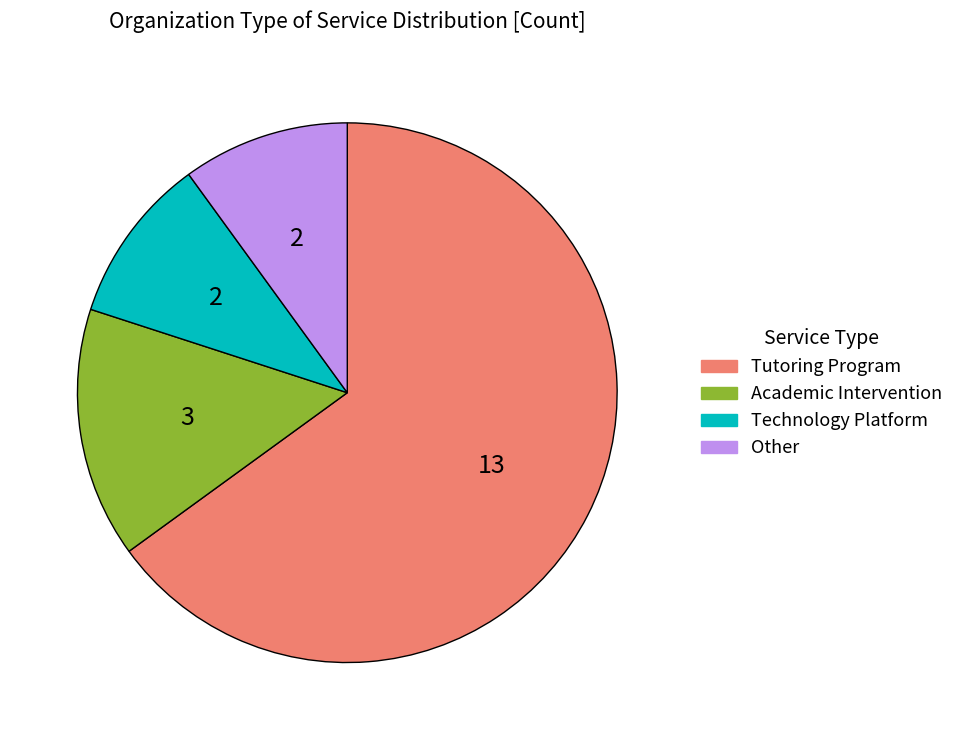

The Other slice represents 1% of the pie. True or false?

False